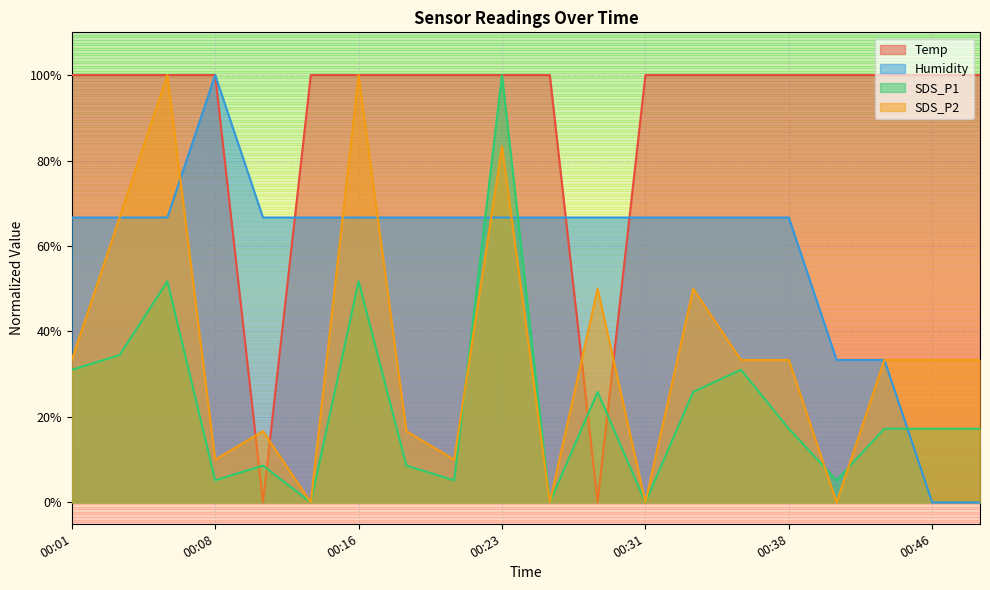

What value does the SDS_P1 series have at 00:06?

51.7